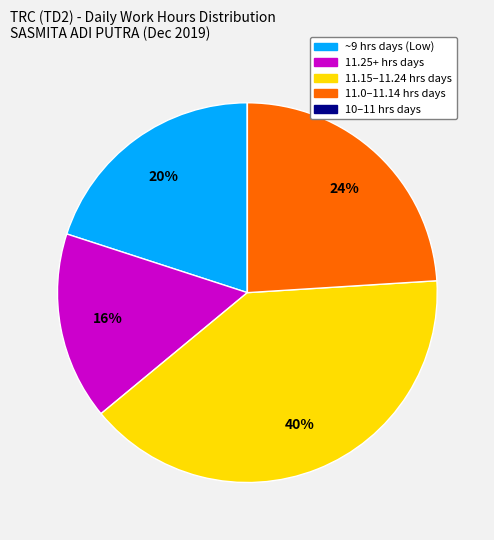

Is there a majority slice in this chart?

No